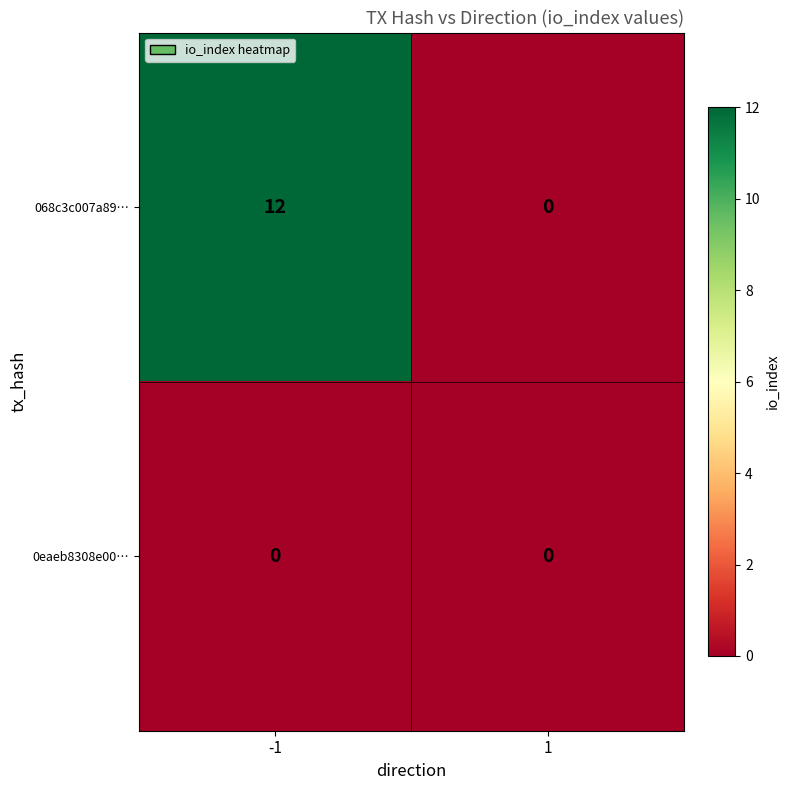

Which series has the widest spread of values?

068c3c007a89…